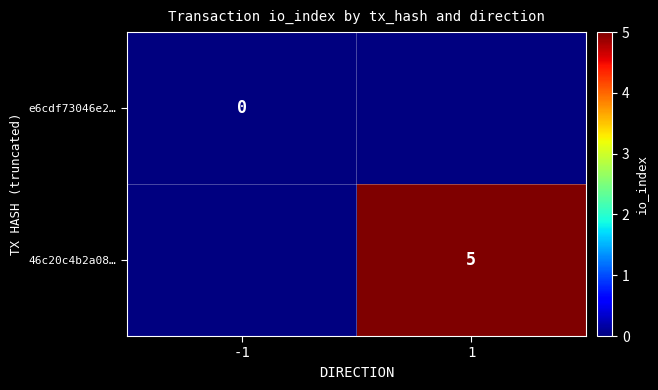

At how many categories does at least one series exceed 4?

1